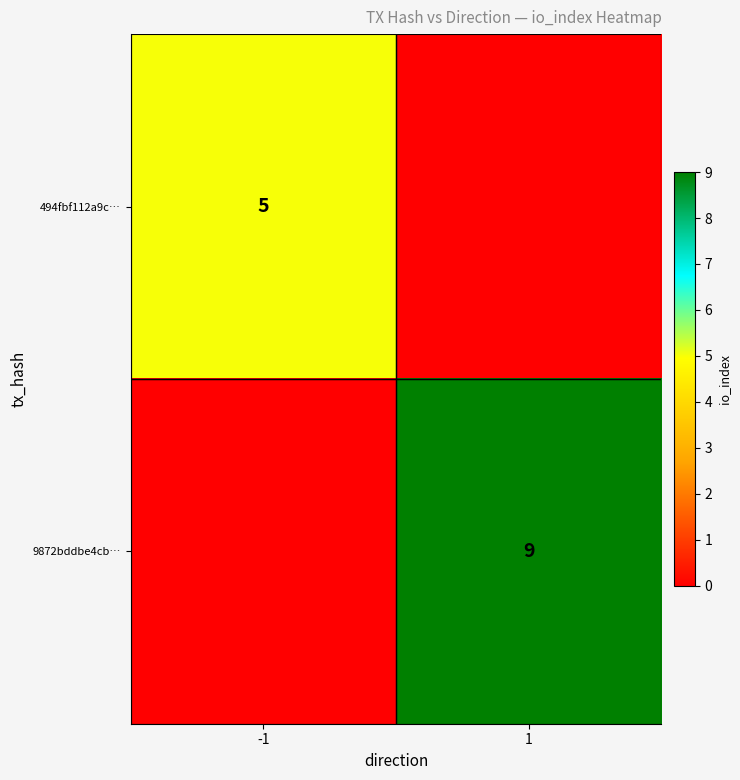

Is the value of 9872bddbe4cb… at 1 greater than the value of 494fbf112a9c… at -1?

Yes